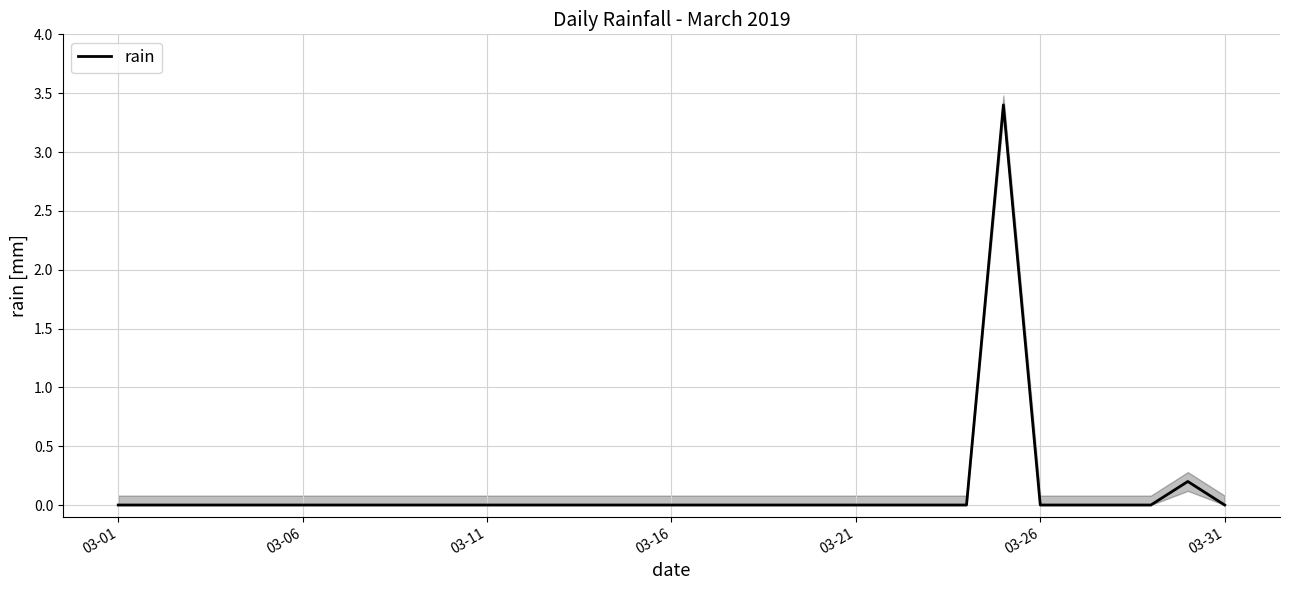

Does the chart display data point markers on the line(s)?

No